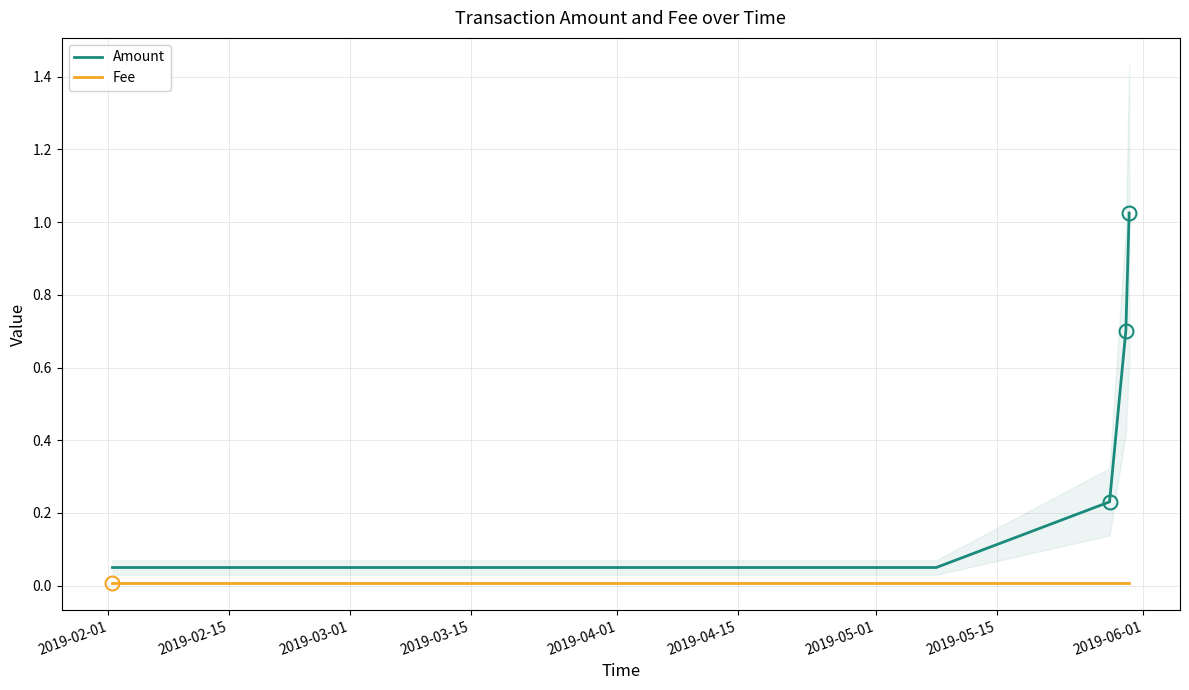

Does the chart have visible grid lines?

Yes